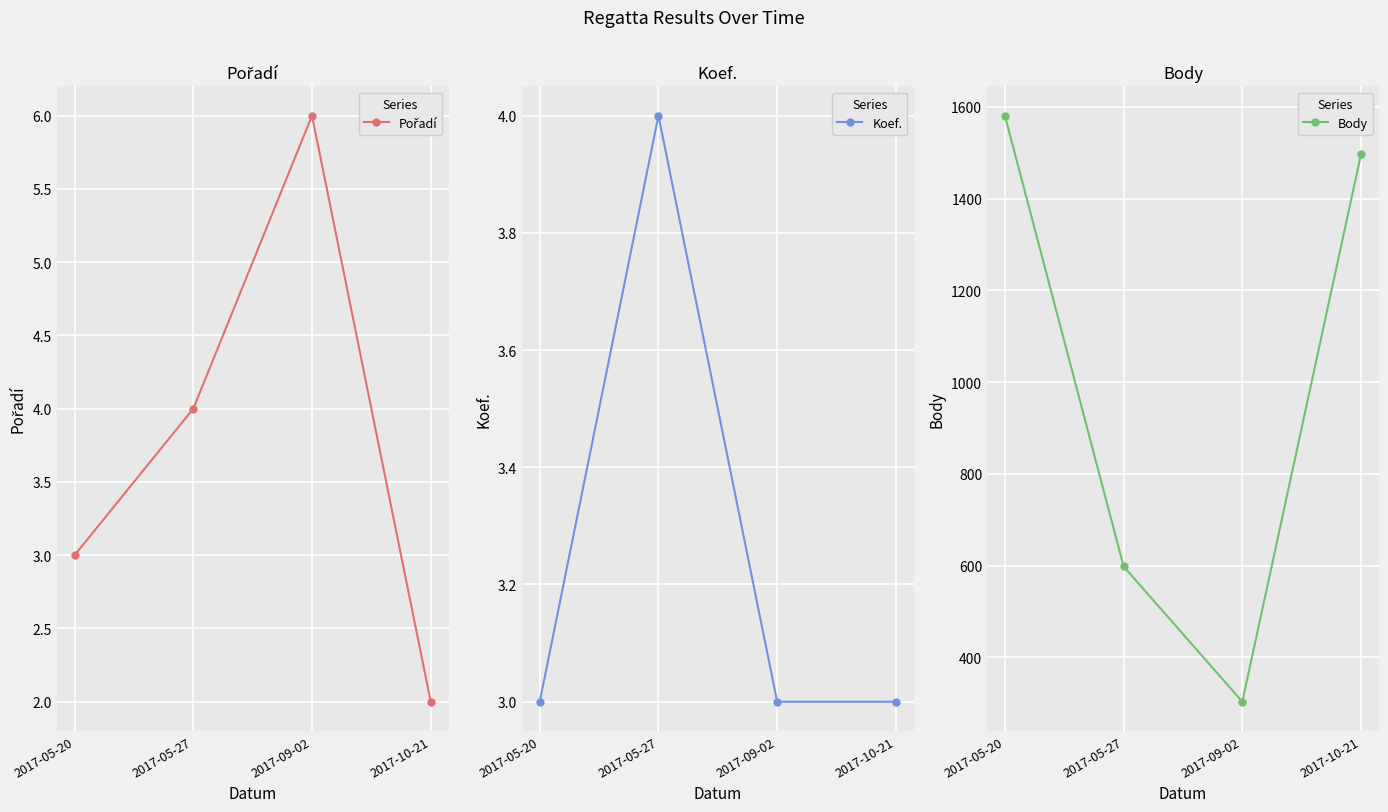

At which label is Pořadí closest to 4?

2017-05-27